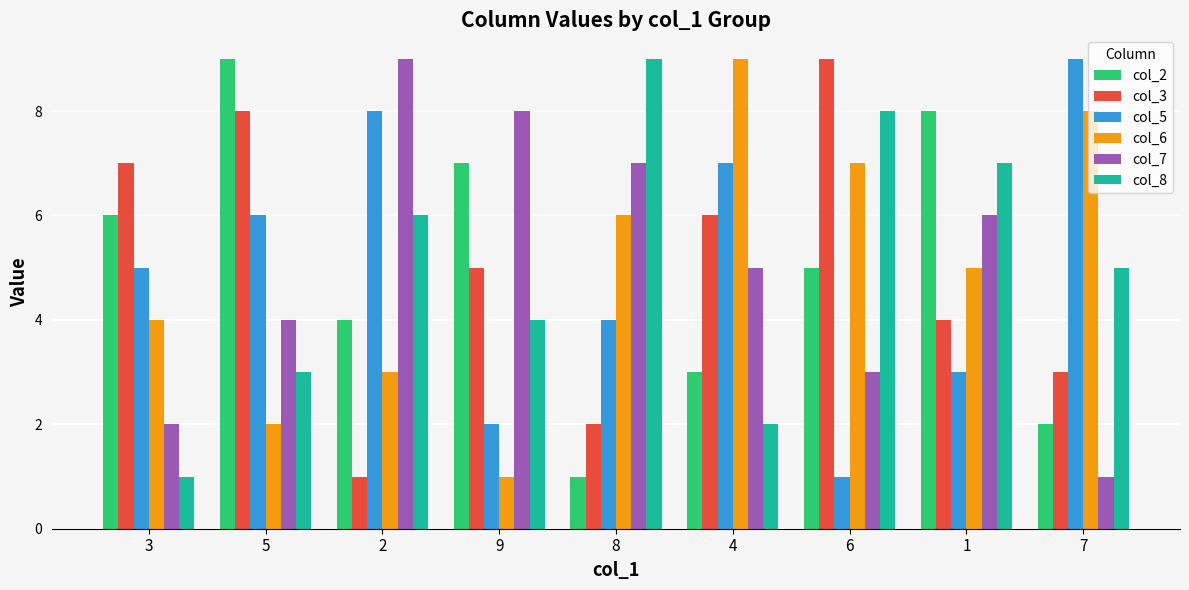

What is the value of the col_6 bar at the 3rd from the left?

3